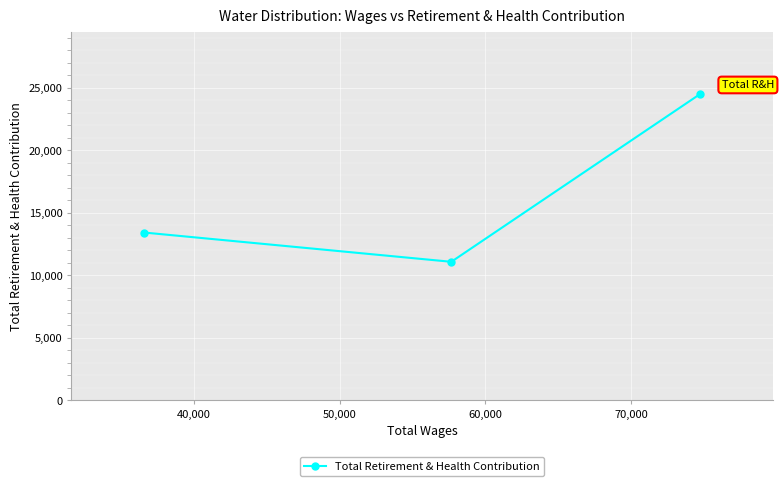

What is the minimum value shown in the chart?

11086